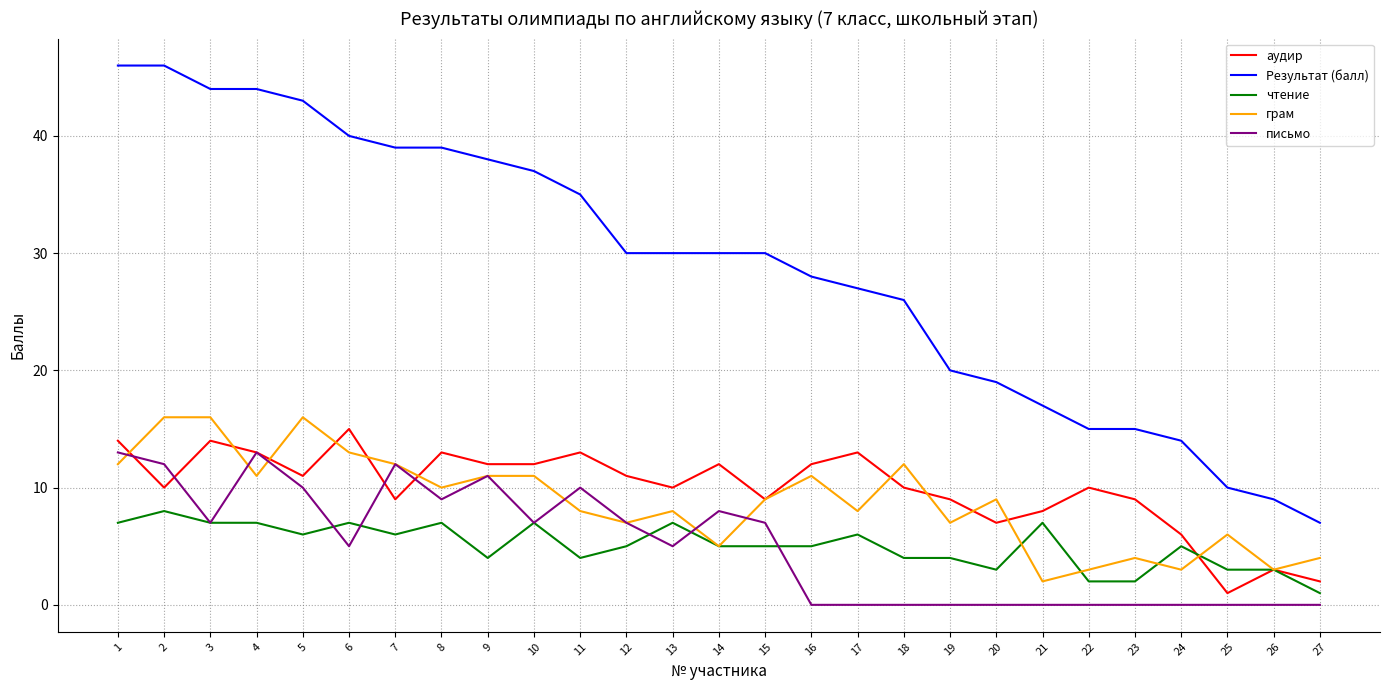

Between 14 and 25, which series saw the biggest shift?

Результат (балл)